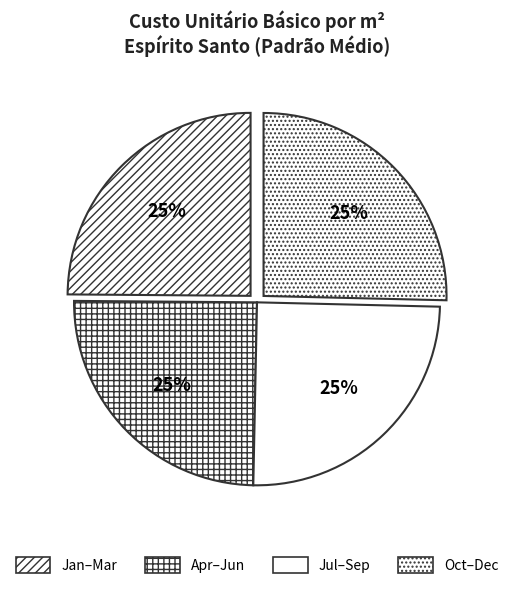

Count the number of slices in the pie.

4